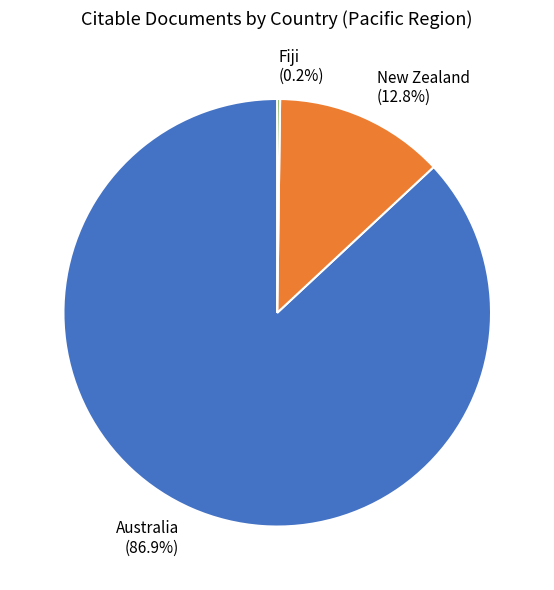

Which category has the biggest portion of the pie?

Australia